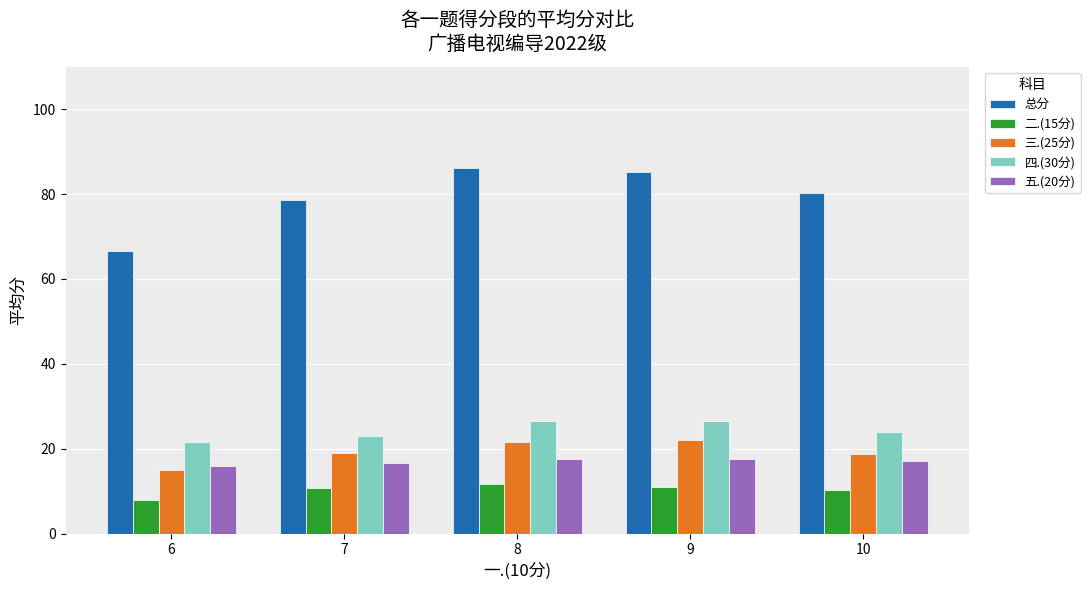

What is the total value across all series at 9?

162.6